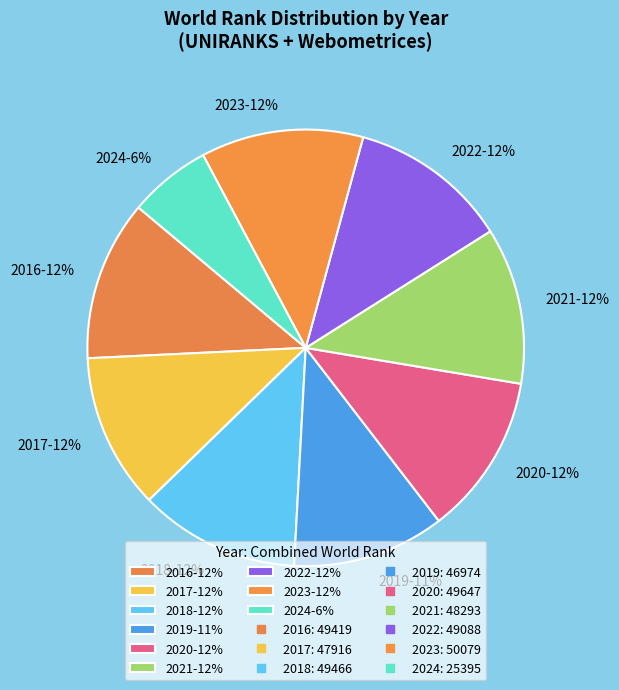

What is the smallest slice in the pie chart?

2024-6%